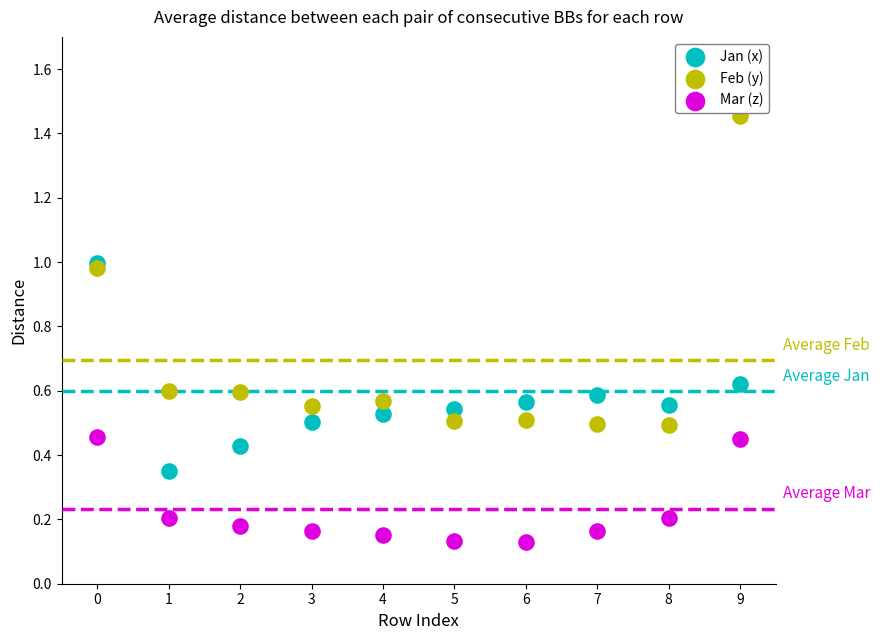

Which series reaches the minimum Y coordinate?

Mar (z)